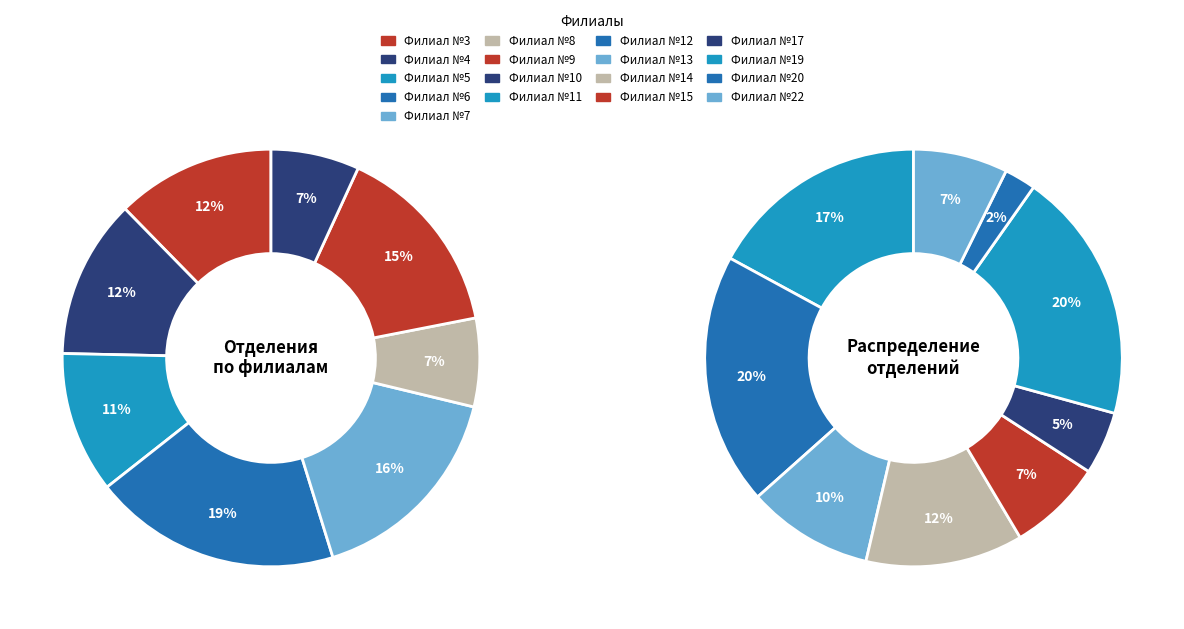

What is the largest slice in the pie chart?

Филиал №6